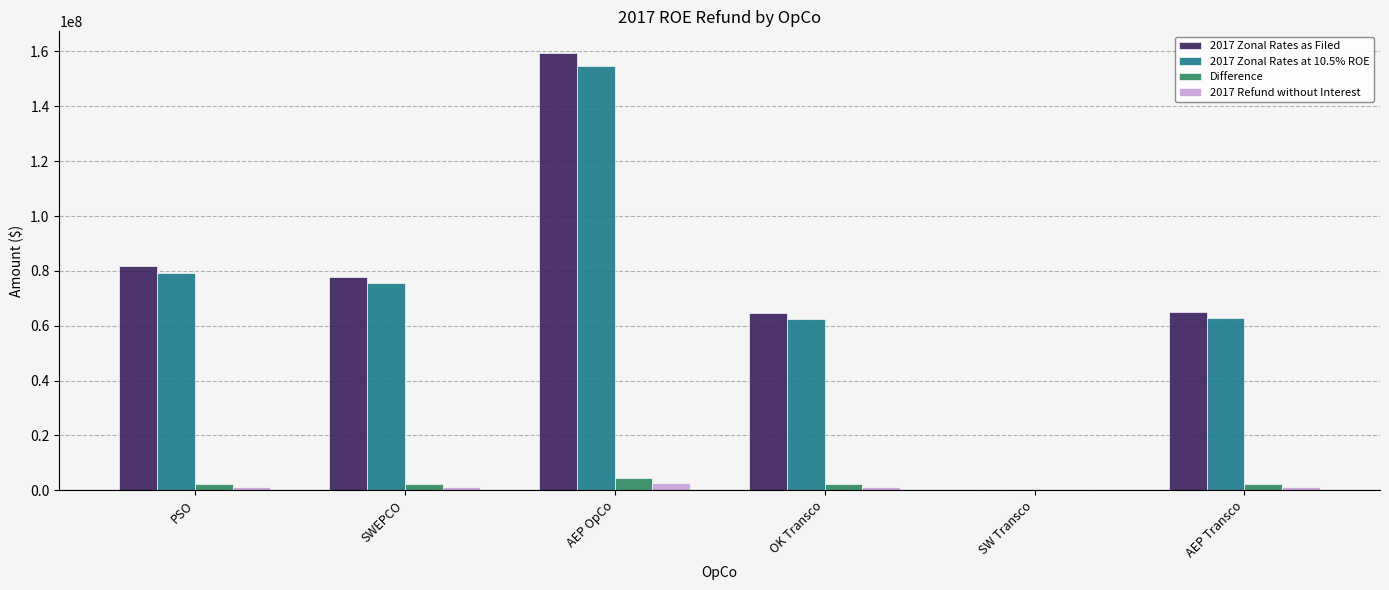

Does the chart contain stacked bars?

No